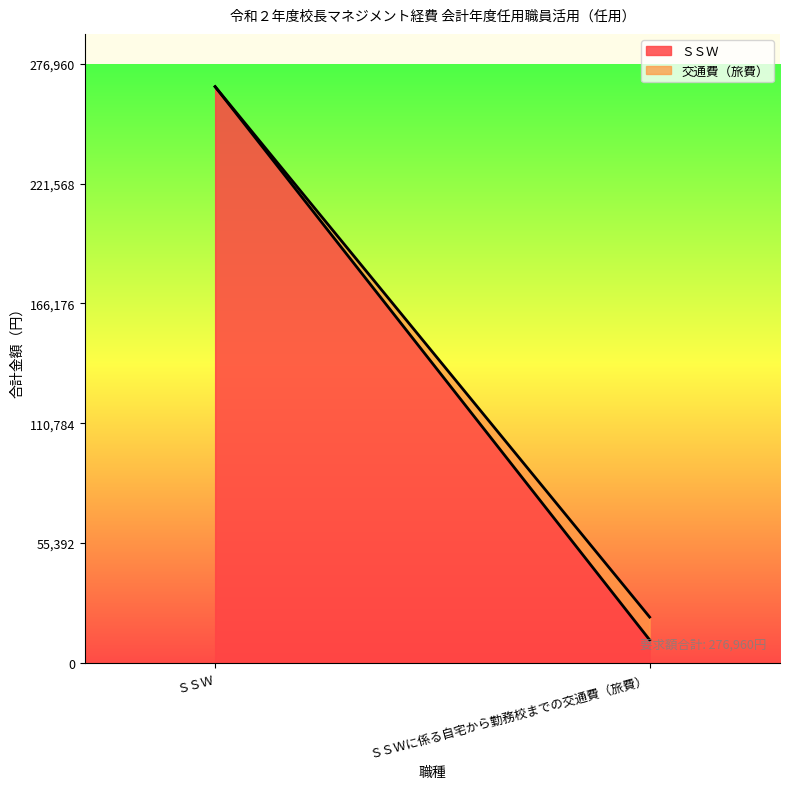

What is the difference between the SSW values at ＳＳＷに係る自宅から勤務校までの交通費（旅費） and ＳＳＷ?

255840